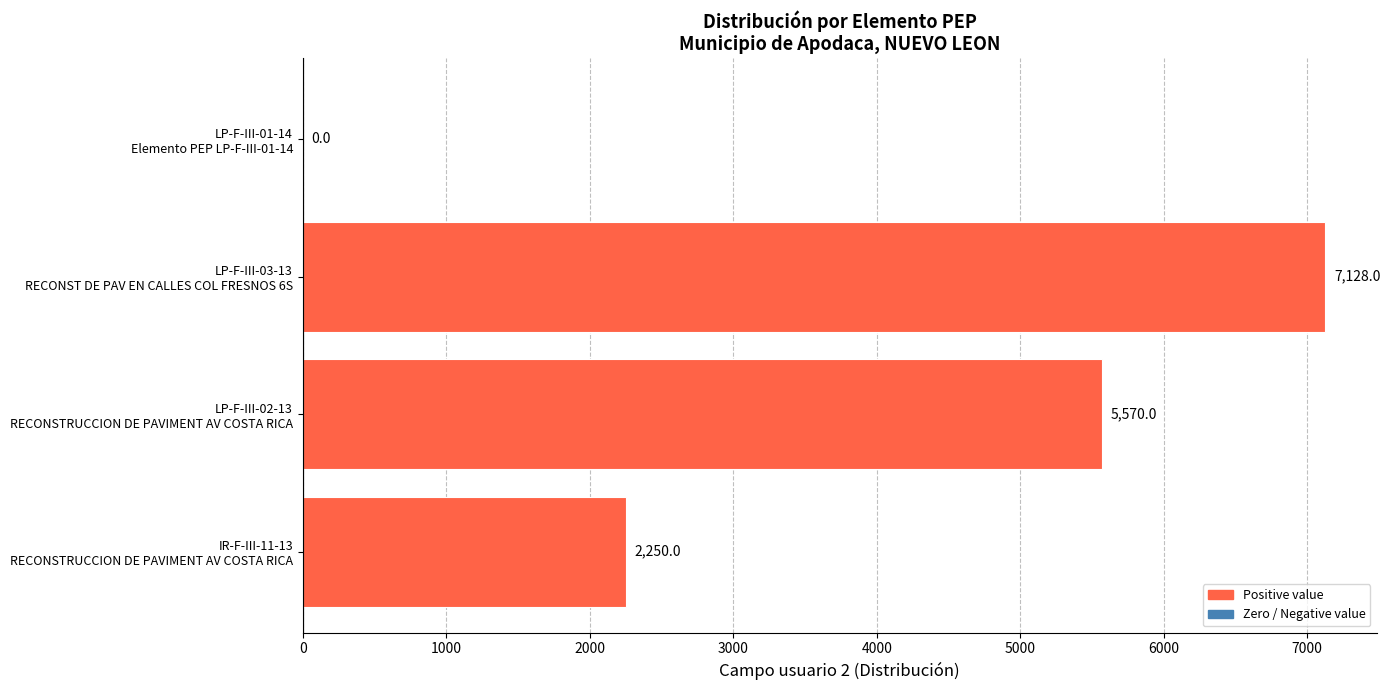

Are the bars grouped side by side (vs. stacked)?

No